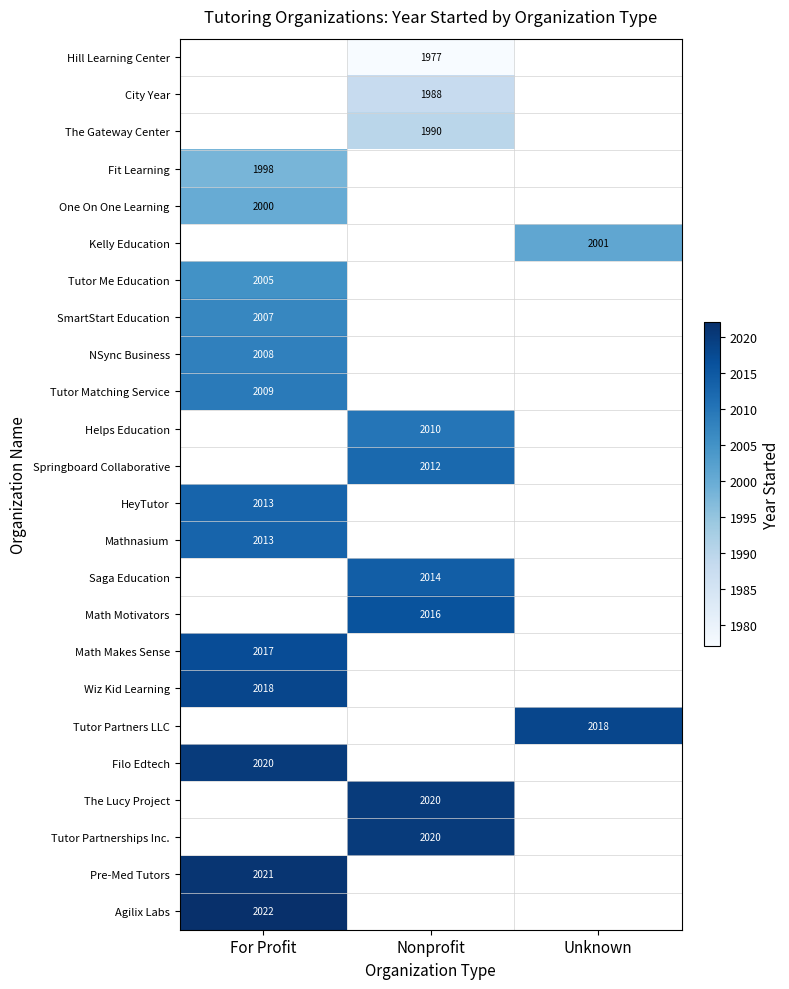

The Kelly Education series shows 2001 at Unknown. True or false?

True